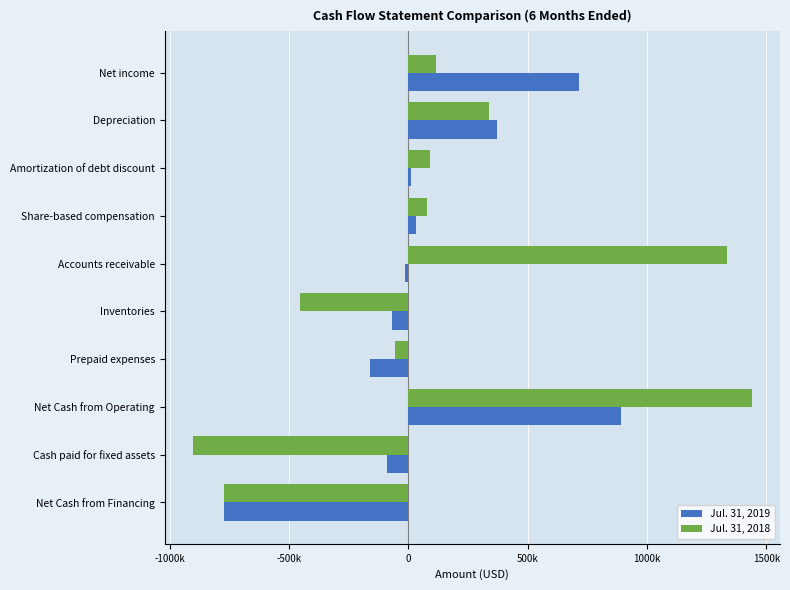

What are all the series names shown in the legend?

Jul. 31, 2019, Jul. 31, 2018